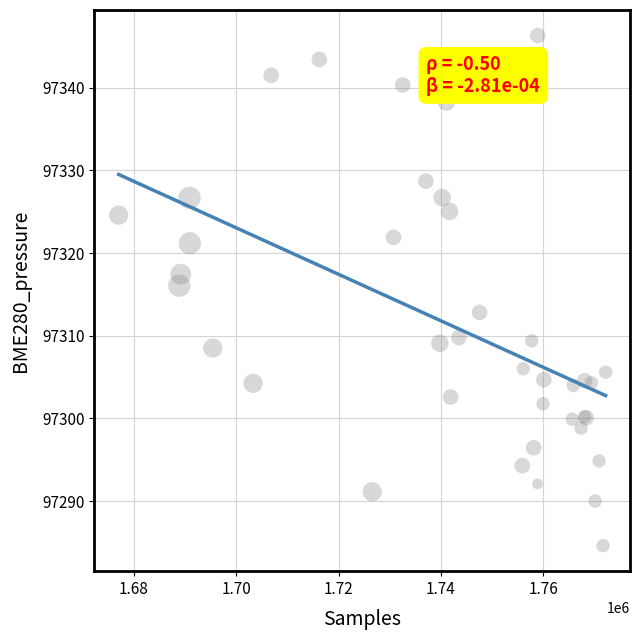

What Y value in the scatter plot is closest to 97315?

97316.1